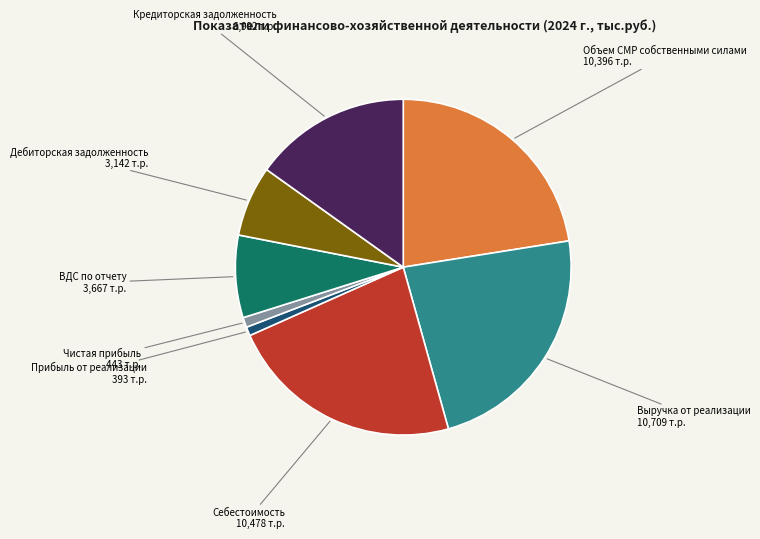

Combined, do Объем СМР собственными силами and Кредиторская задолженность account for over 50%?

No